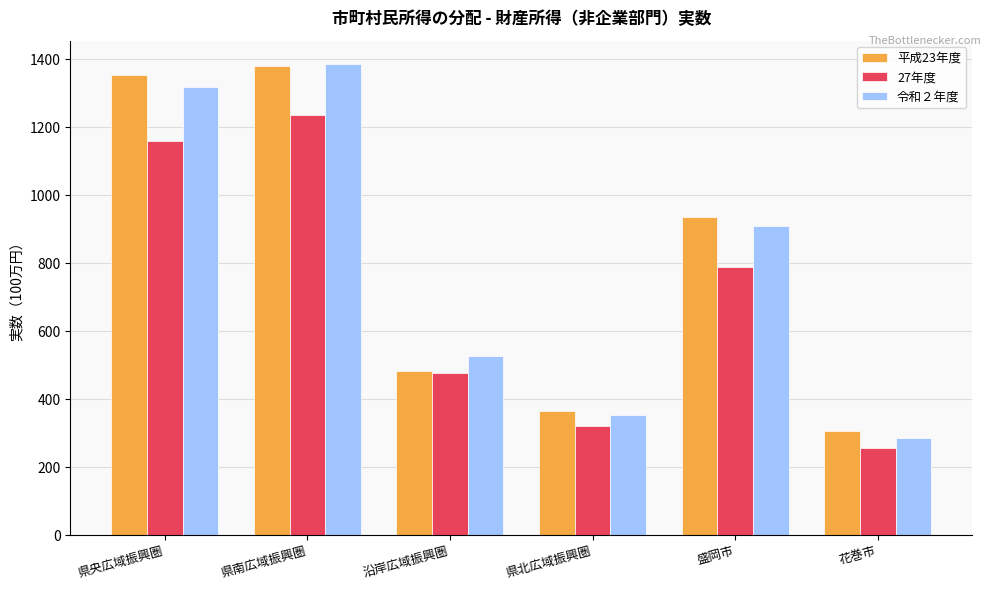

Which series has the widest spread of values?

令和２年度